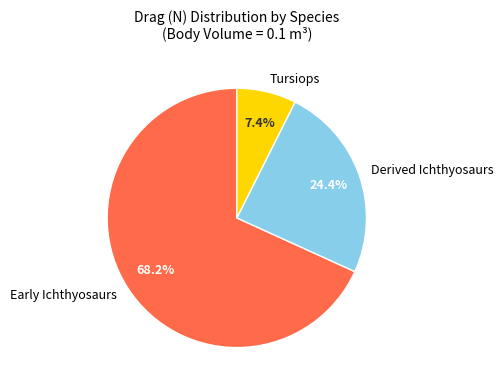

Rank the categories by value from lowest to highest.

Tursiops, Derived Ichthyosaurs, Early Ichthyosaurs